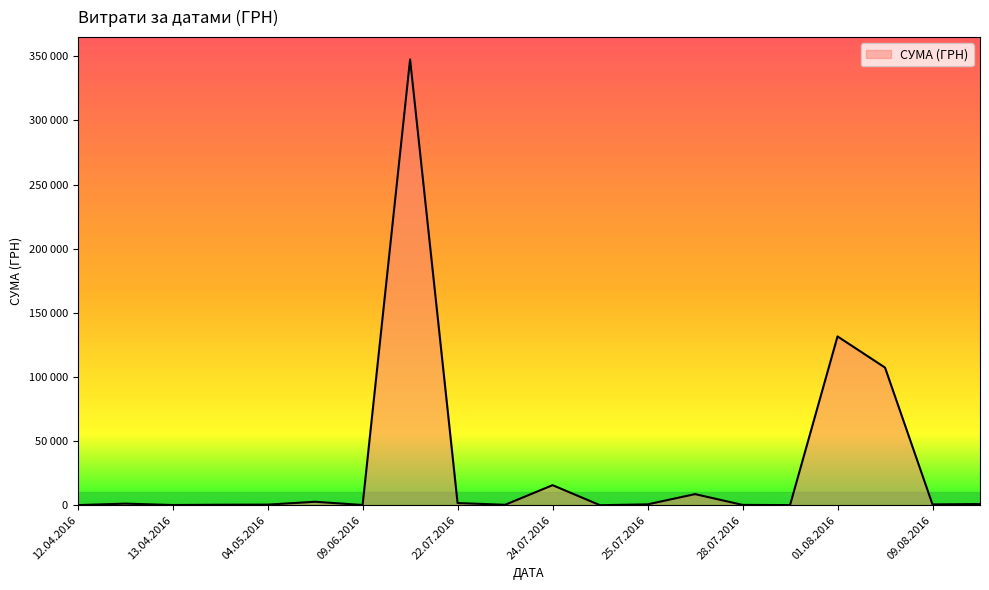

Does the chart have visible grid lines?

No